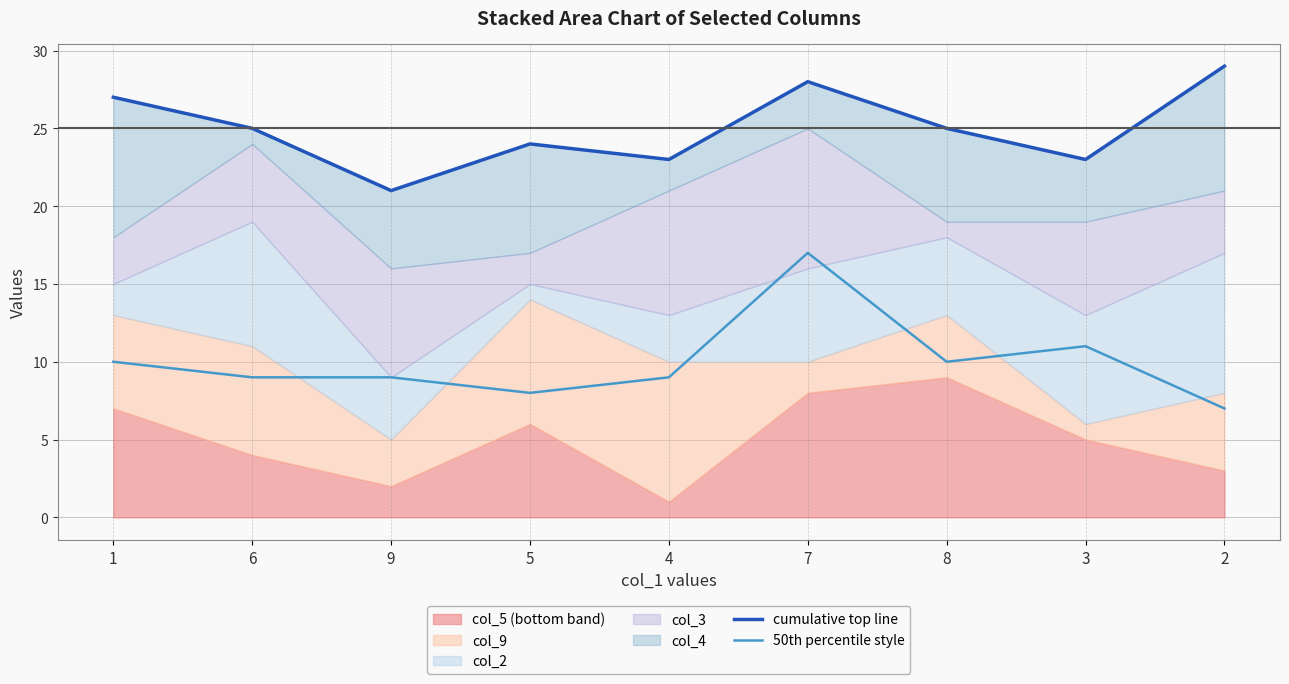

How many data points in cumulative top line are above 25?

3